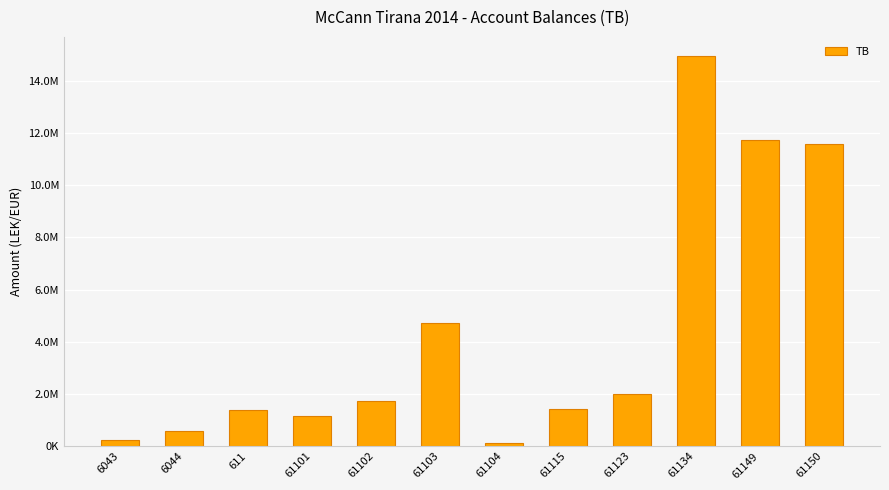

What is the minimum value shown in the chart?

105900.0